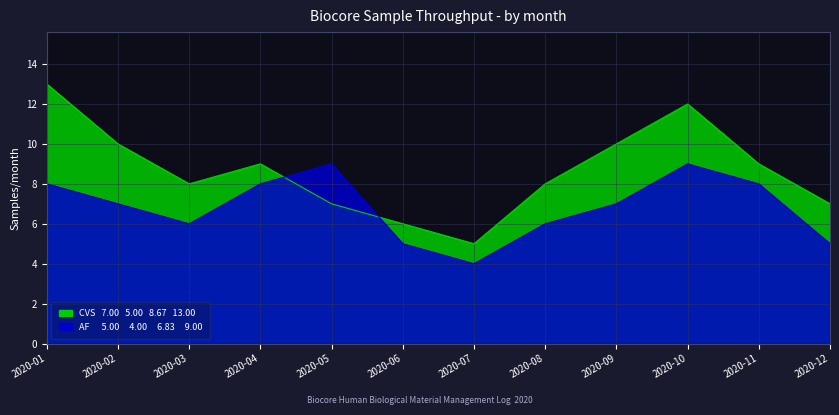

What is the spread (max minus min) of values at 2020-04?

1